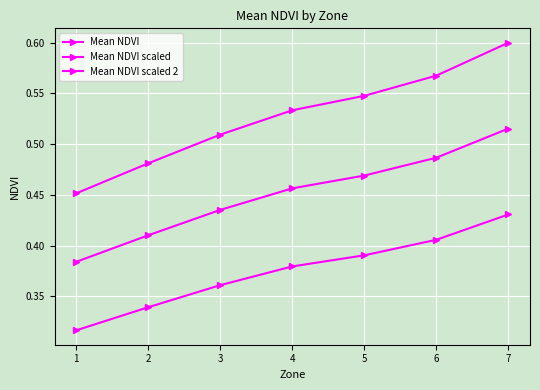

What is the spread (max minus min) of values at 2?

0.1